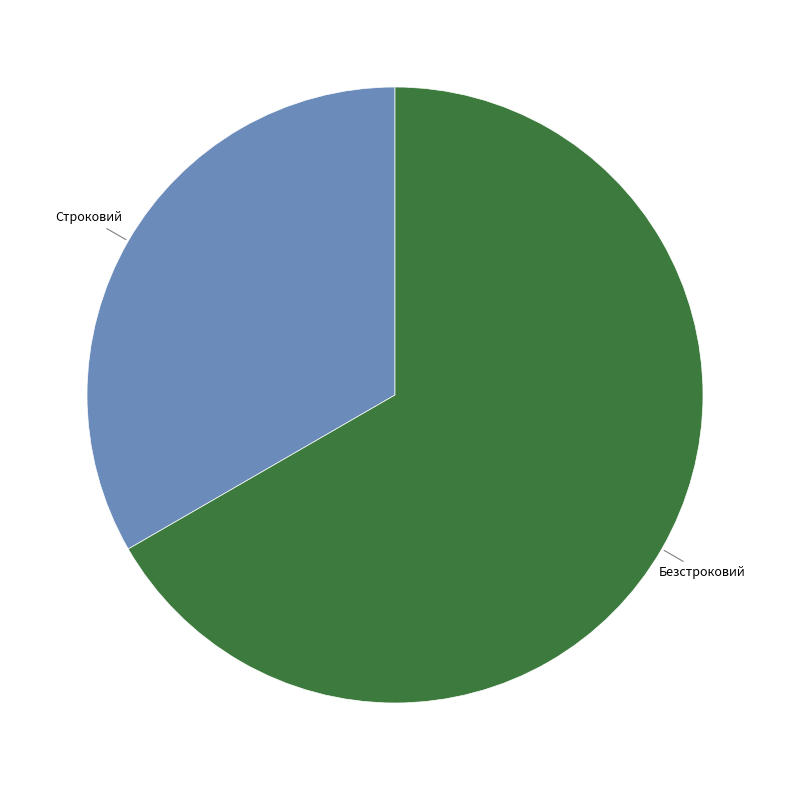

Which slice is the smallest?

Строковий